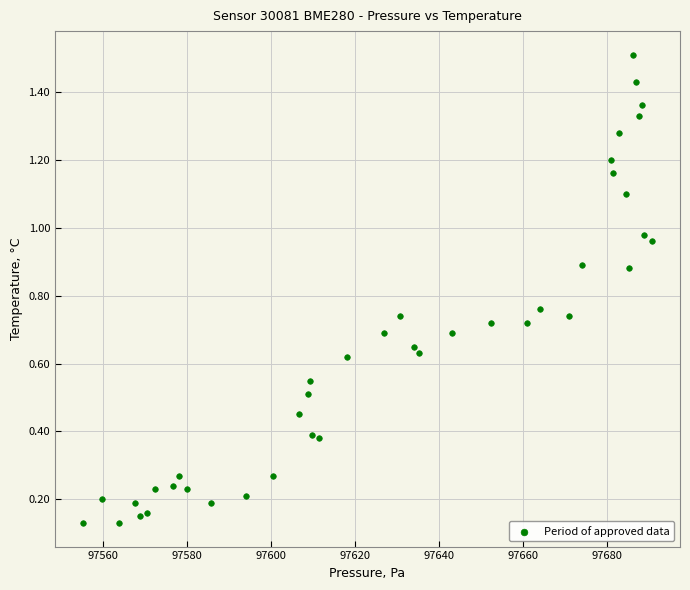

What is the range of X values (max minus min)?

135.2